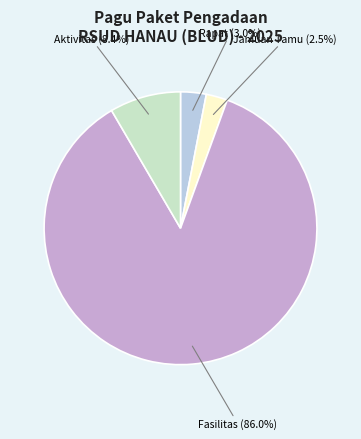

Which has a higher value, Fasilitas (86.0%) or Aktivitas (8.4%)?

Fasilitas (86.0%)